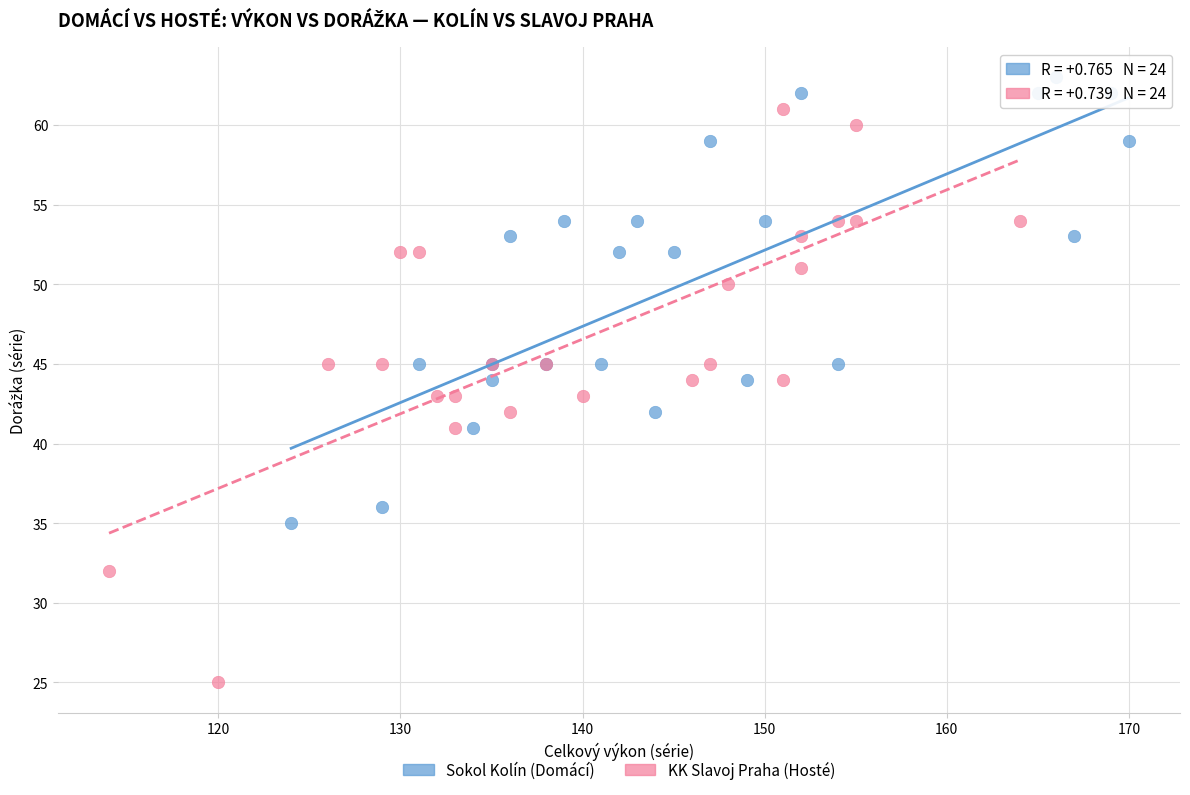

What are all the series names shown in the legend?

Sokol Kolín (Domácí), KK Slavoj Praha (Hosté)